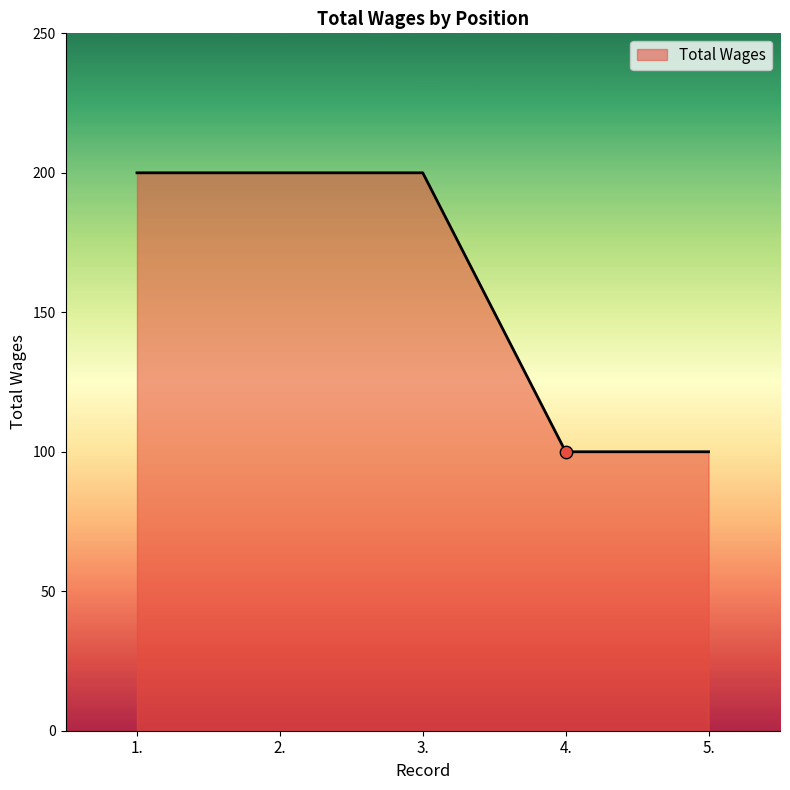

What is the ratio of the value at 5. to the value at 4.?

1.0